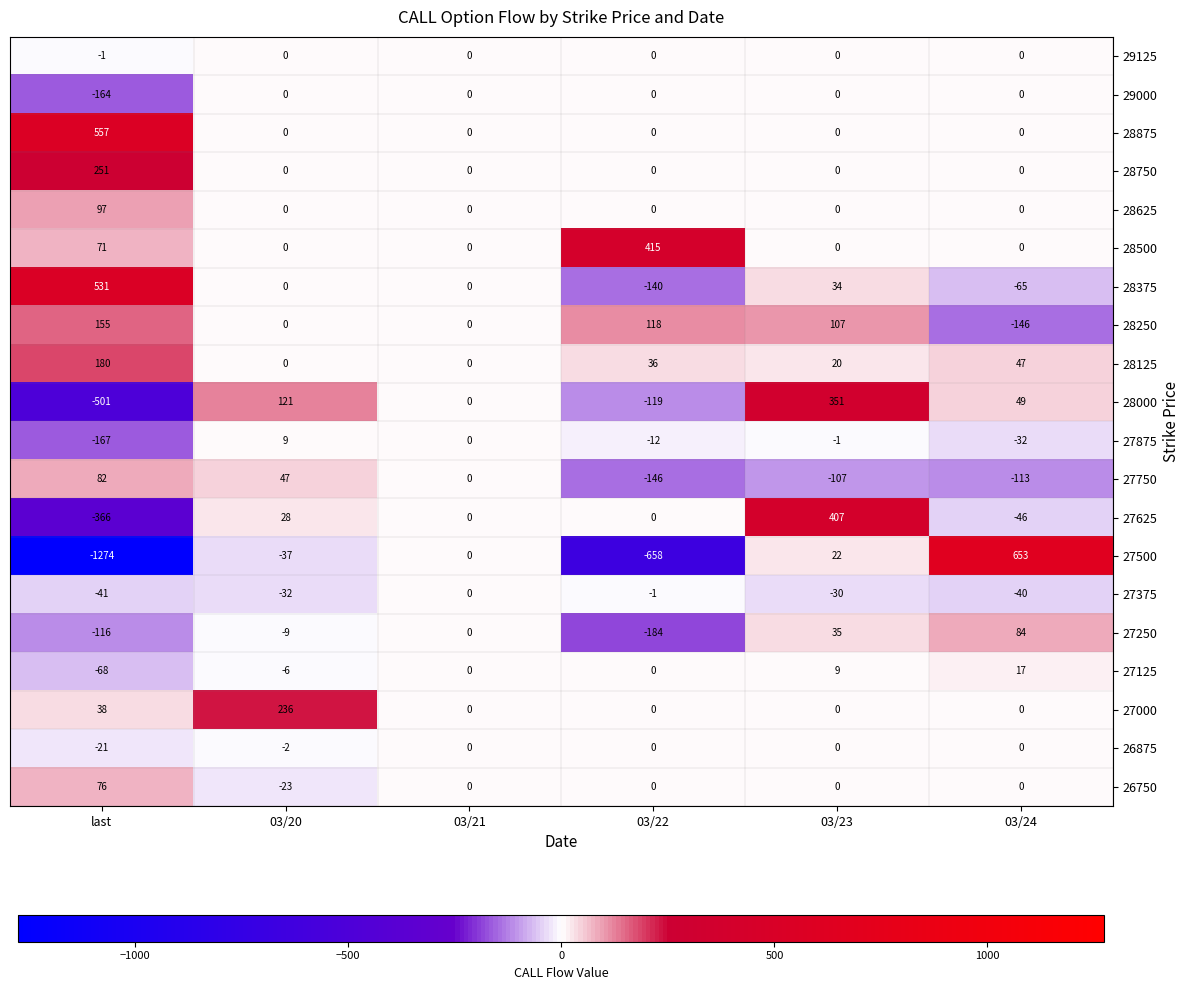

What value does the 27250 series have at 03/20?

-9